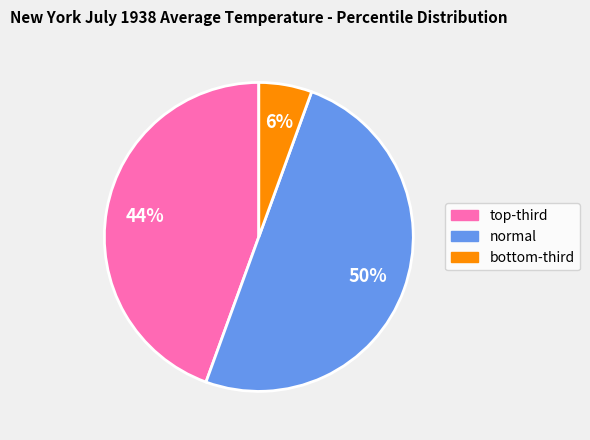

Which category has the biggest portion of the pie?

normal